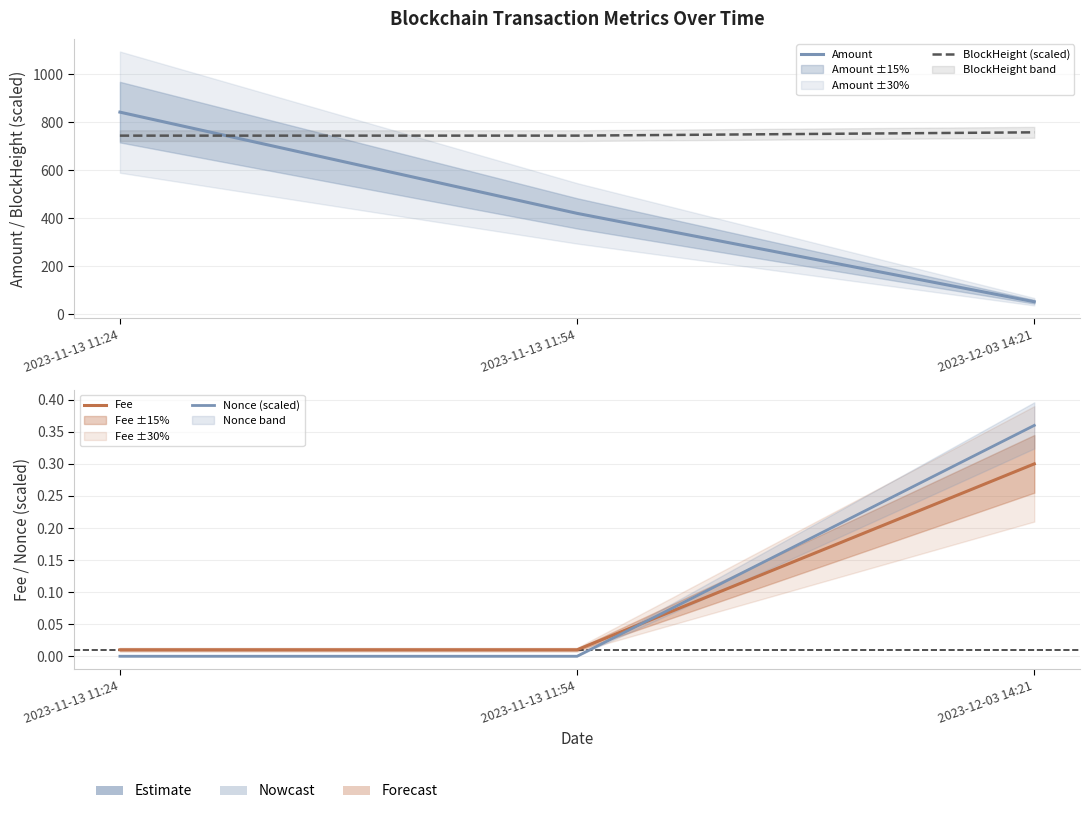

What is the minimum value for Amount?

51.7